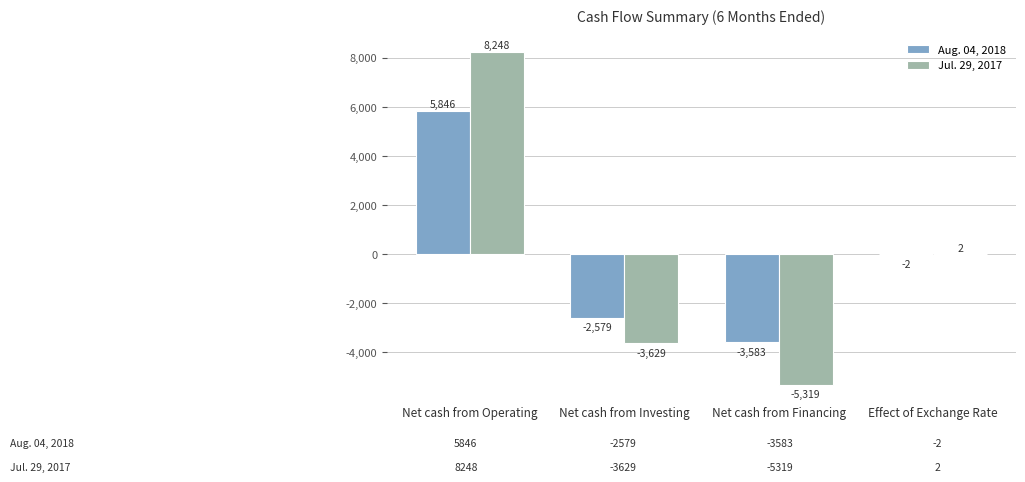

Reading left to right, transcribe all the data shown in this chart.

Aug. 04, 2018: 5846	-2579	-3583	-2
Jul. 29, 2017: 8248	-3629	-5319	2